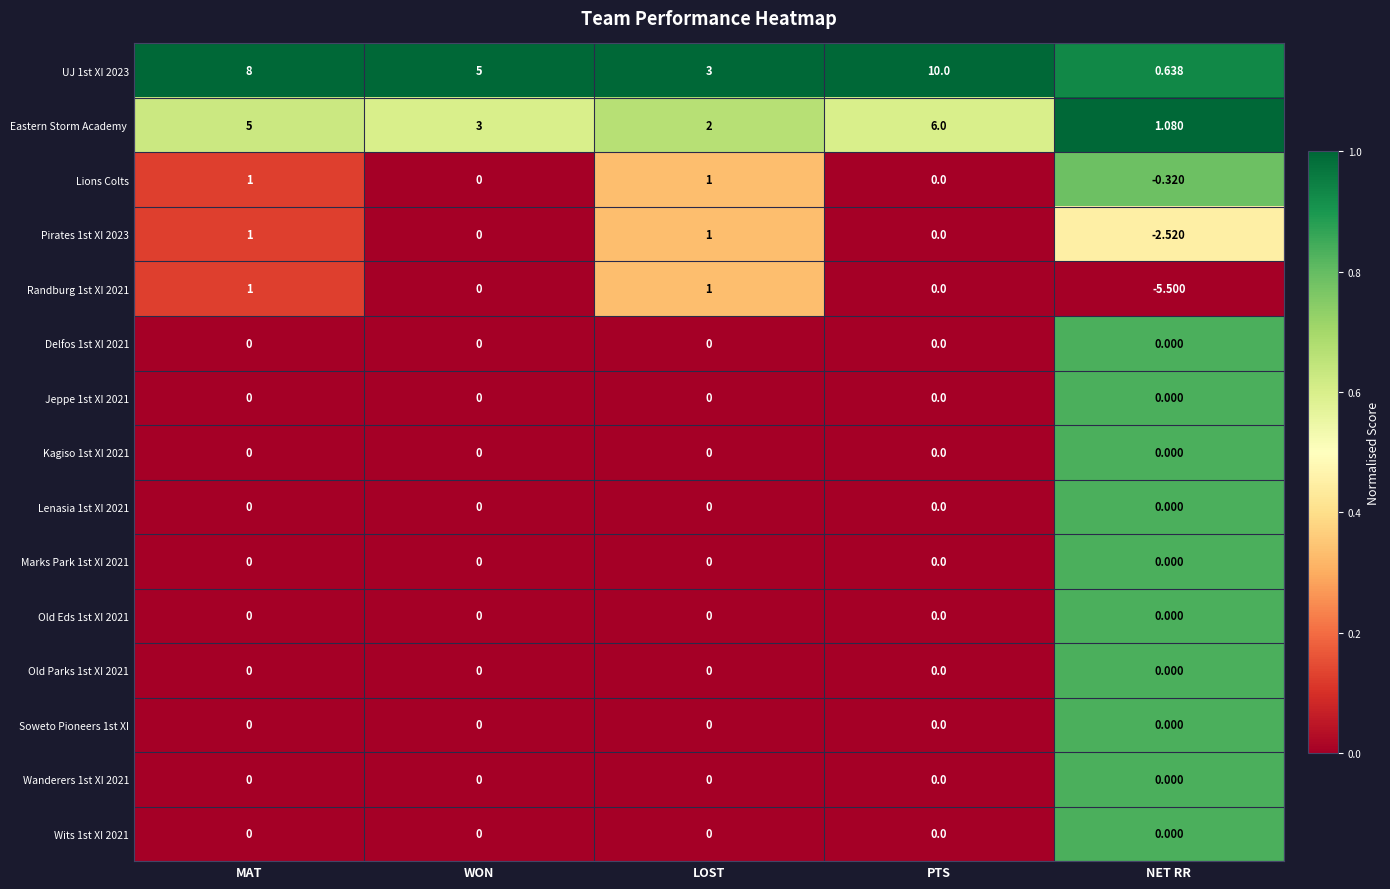

How many series are shown in this chart?

15